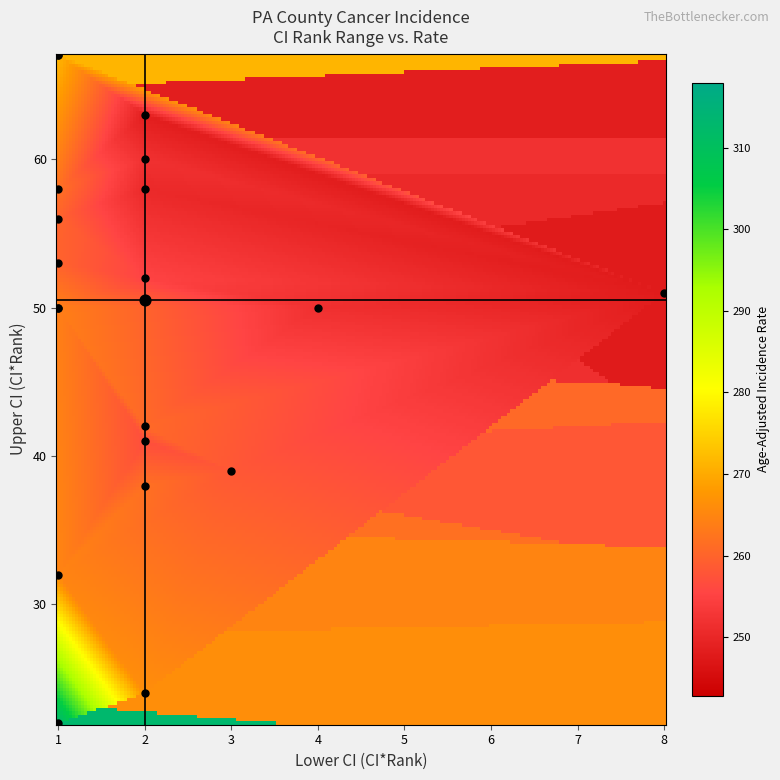

What is the difference between the highest and lowest values at Upper CI?

45.0